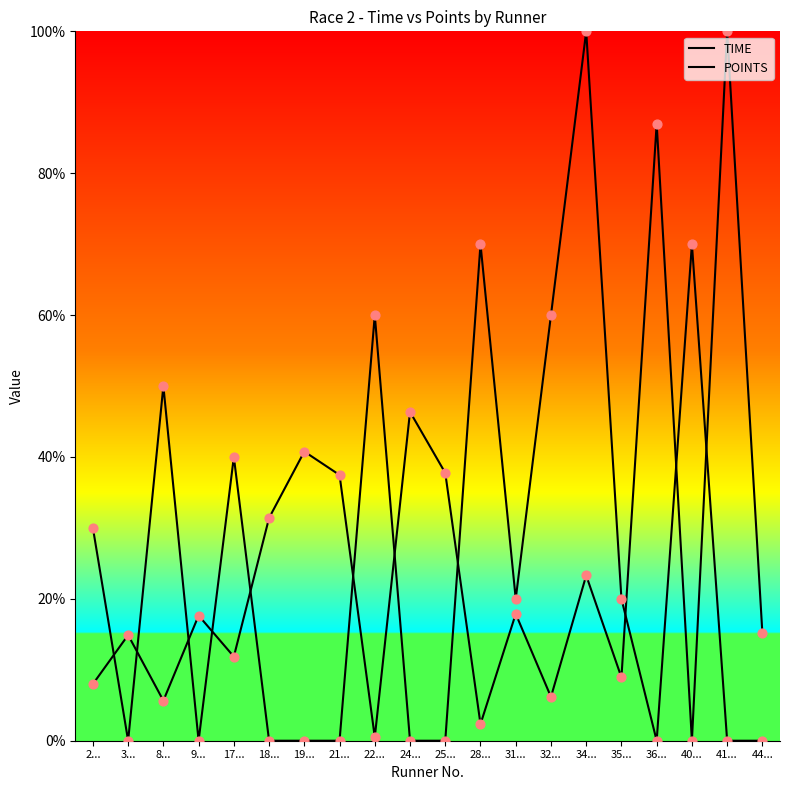

Which series has the largest Y range (max minus min)?

TIME